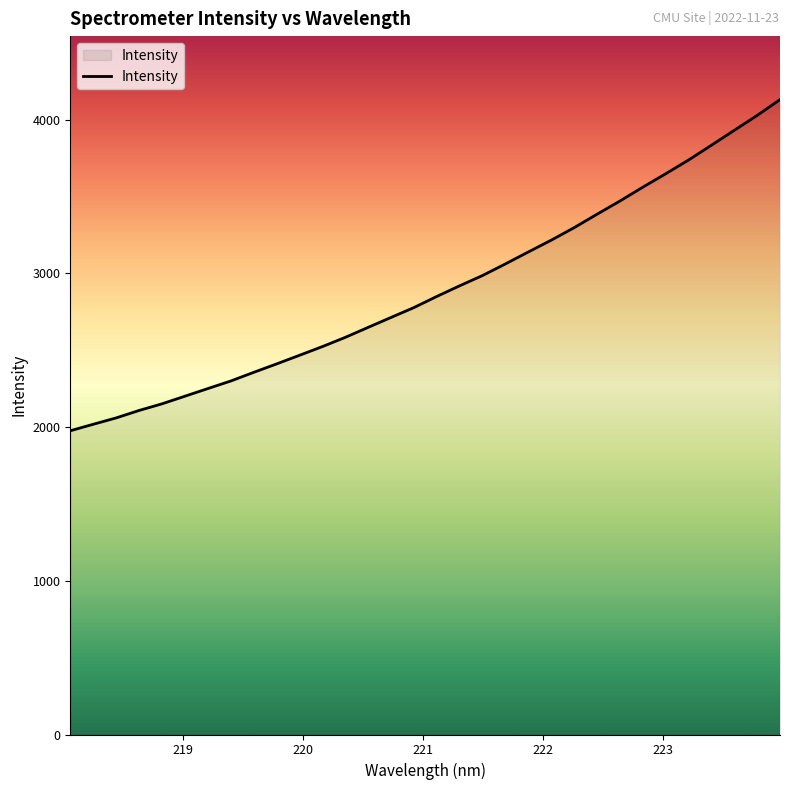

What is the maximum value shown in the chart?

4130.3